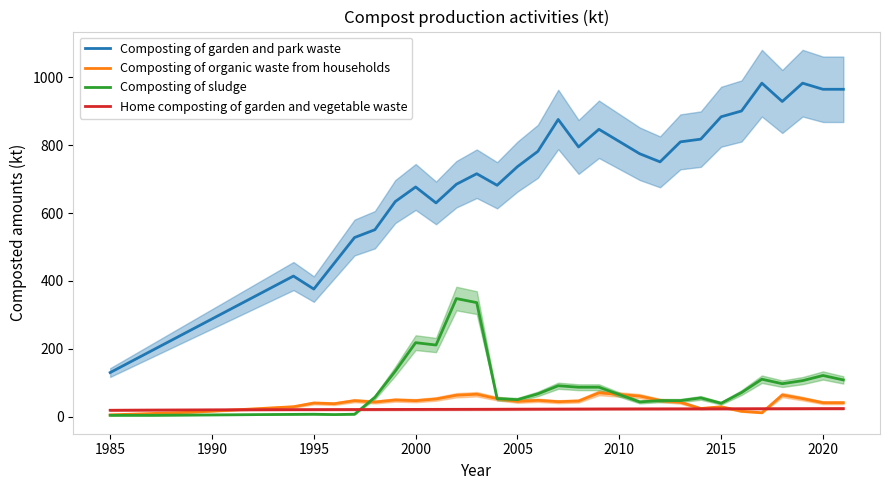

Reading left to right, extract all data points from this chart.

Composting of garden and park waste: 129.9	161.5	193.1	224.7	256.3	287.9	319.5	351.1	382.7	414.4	376.0	452.0	528.0	551.0	634.0	677.0	630.0	685.0	716.0	682.0	737.0	782.0	876.0	795.0	847.0	811.0	775.0	751.0	810.0	818.0	884.0	901.0	983.0	929.0	983.0	965.0	965.0
Composting of organic waste from households: 5.2	7.1	9.1	11.0	12.9	16.2	19.4	22.6	25.9	29.1	40.0	38.0	47.0	43.0	49.0	47.0	52.0	63.0	66.0	53.0	45.0	48.0	44.0	46.0	70.0	65.2	60.5	47.7	42.2	23.9	29.0	15.7	11.4	63.7	53.0	41.0	41.0
Composting of sludge: 3.8	3.8	3.8	4.2	4.6	5.0	5.4	5.8	6.2	6.6	7.0	6.0	7.0	57.0	134.0	218.0	211.0	348.0	336.0	53.0	50.0	67.0	91.0	86.6	86.6	65.0	43.3	47.2	47.2	55.1	39.4	70.9	110.2	97.0	106.1	121.2	108.1
Home composting of garden and vegetable waste: 18.7	19.1	19.4	19.6	19.8	20.0	20.2	20.3	20.5	20.6	20.7	20.8	20.9	21.0	21.2	21.3	21.4	21.5	21.6	21.8	22.0	22.2	22.3	22.4	22.6	22.7	22.8	22.9	22.9	23.0	23.1	23.2	23.3	23.4	23.5	23.6	23.7